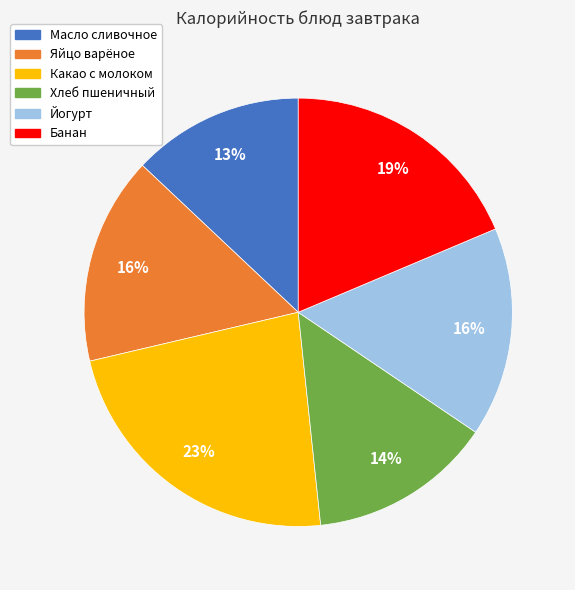

Is there a majority slice in this chart?

No